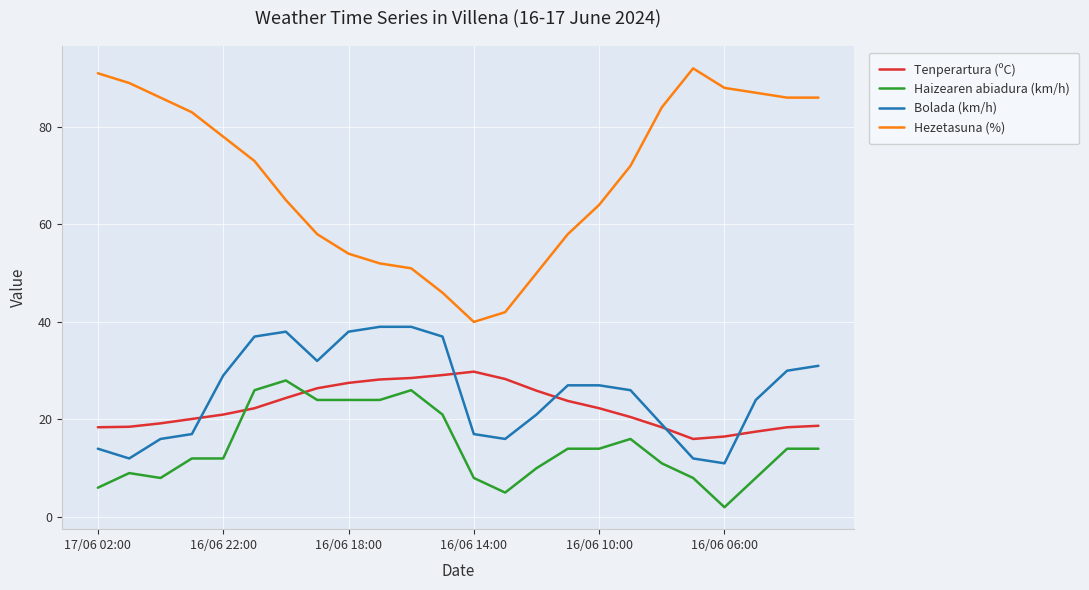

Which series has the largest total across all categories?

Hezetasuna (%)